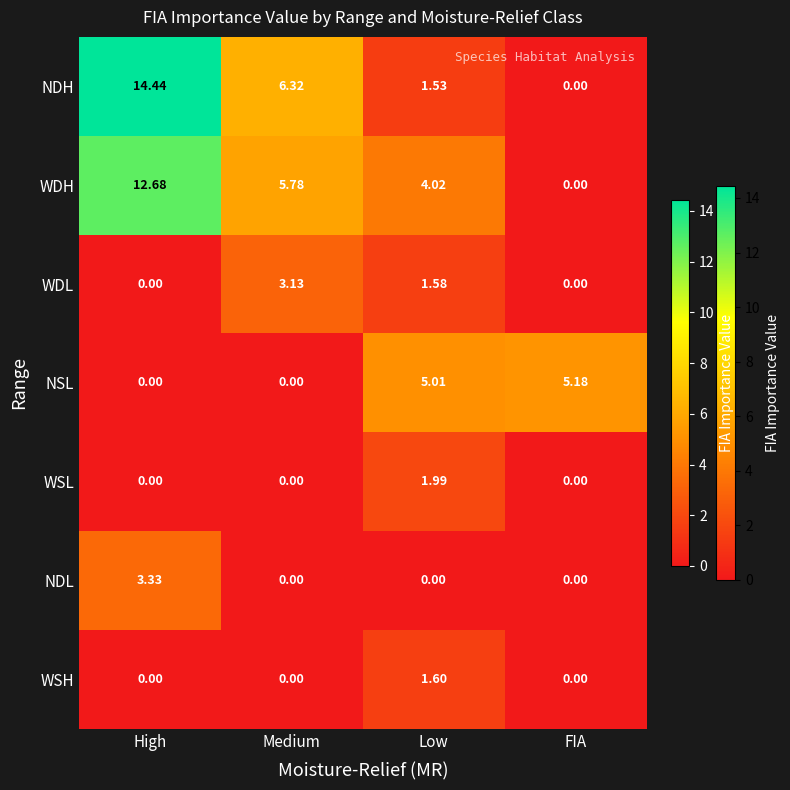

Rank the series by their maximum value, from highest to lowest.

NDH, WDH, NSL, NDL, WDL, WSL, WSH